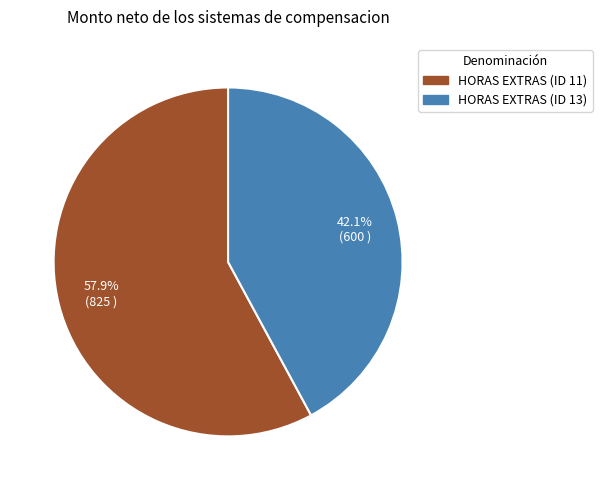

Combined, do HORAS EXTRAS (ID 11) and HORAS EXTRAS (ID 13) account for over 50%?

Yes